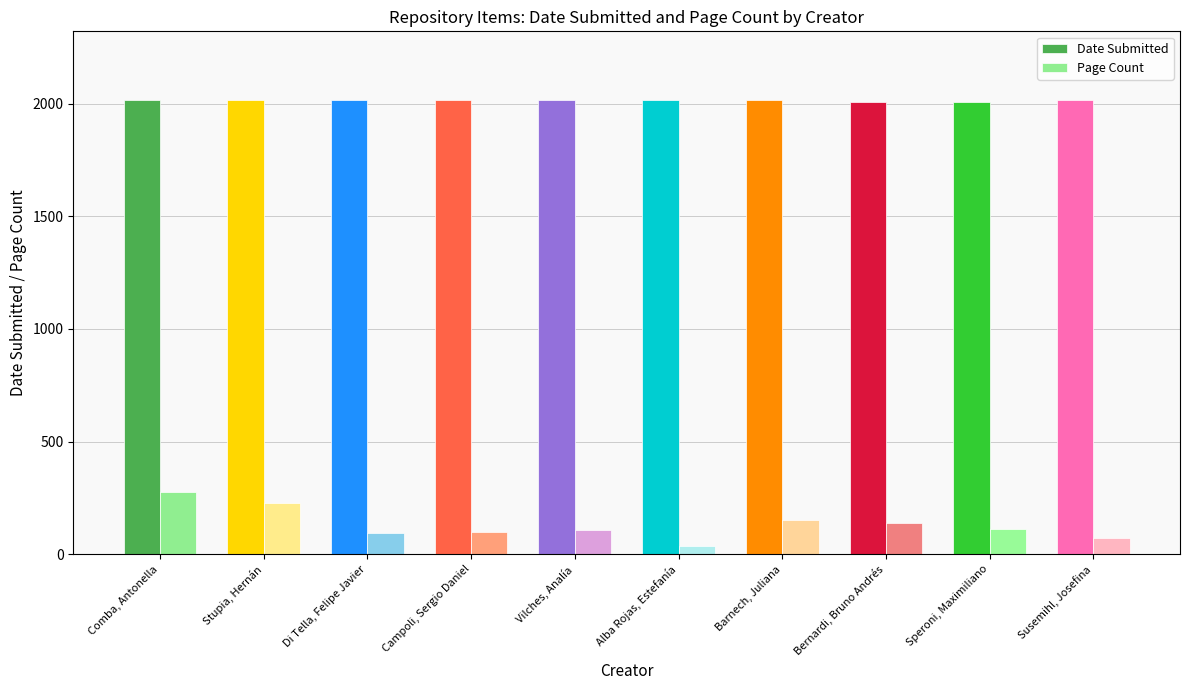

What is the spread (max minus min) of values at Susemihl, Josefina?

1945